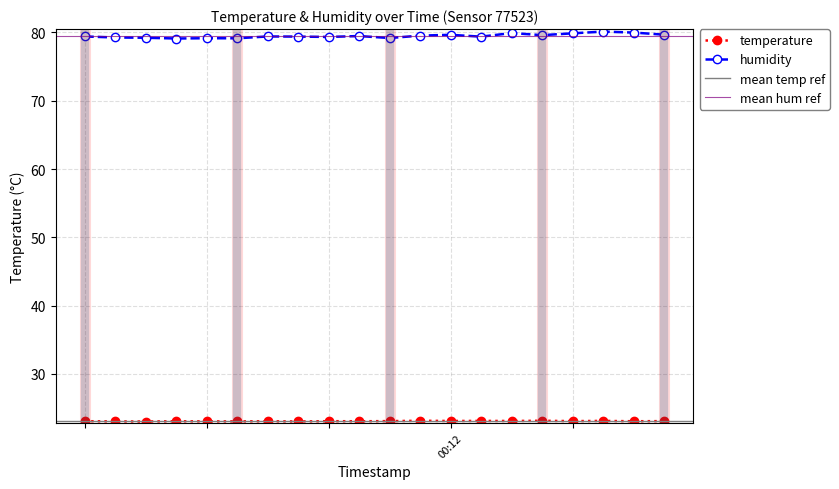

Which category has the lowest value in the temperature series?

00:07